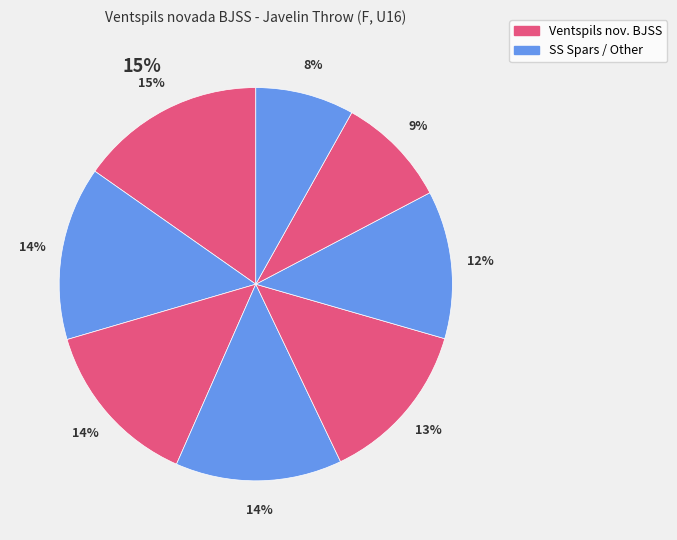

How many segments does this pie chart have?

8